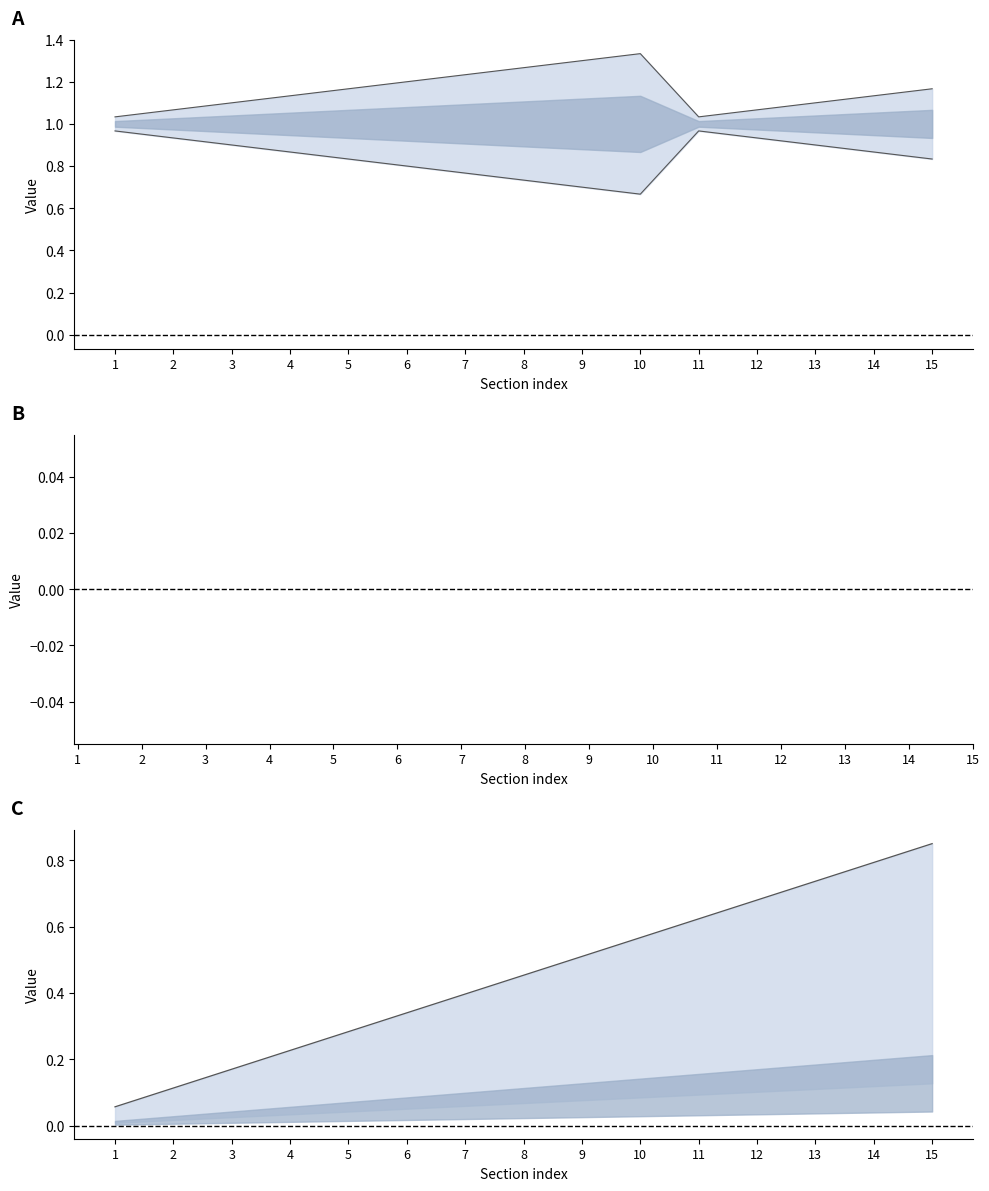

How many lines are shown in the chart?

3